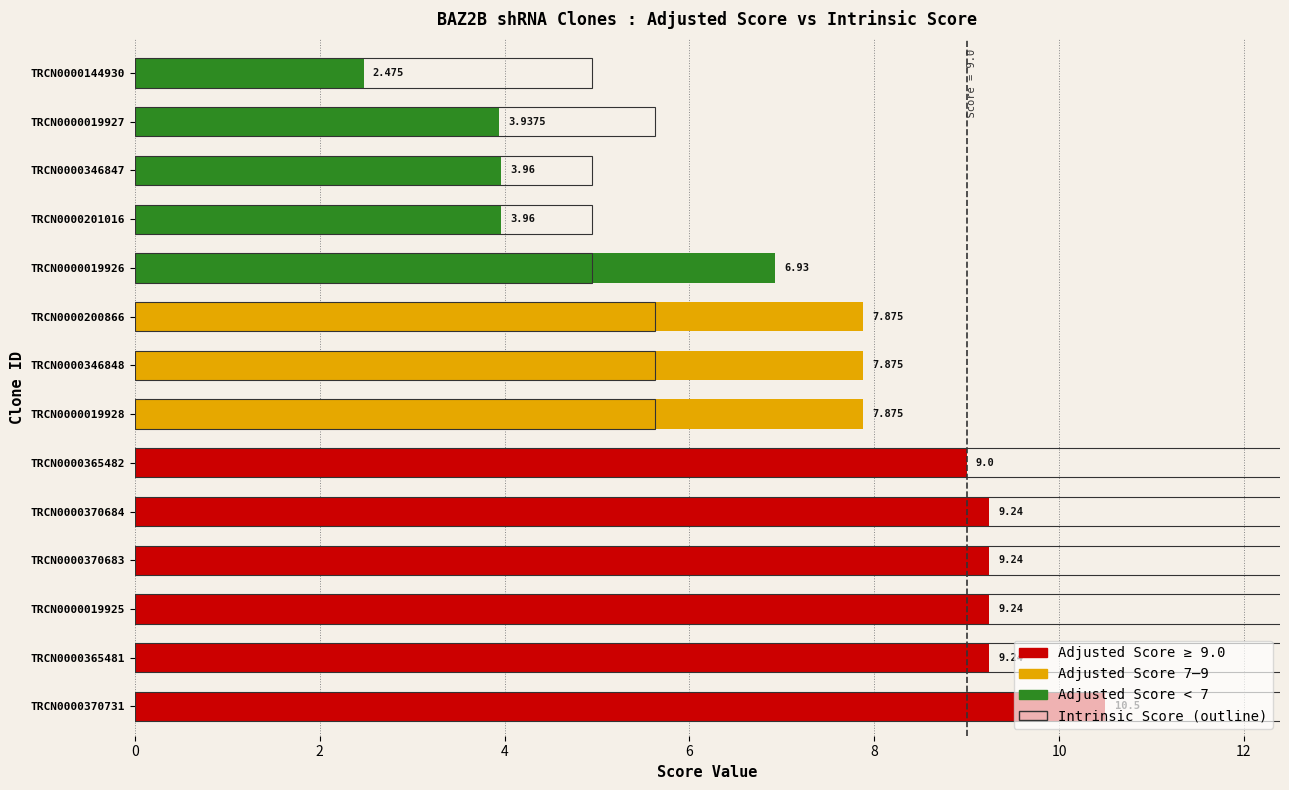

Which category has the highest value across all series?

TRCN0000370731